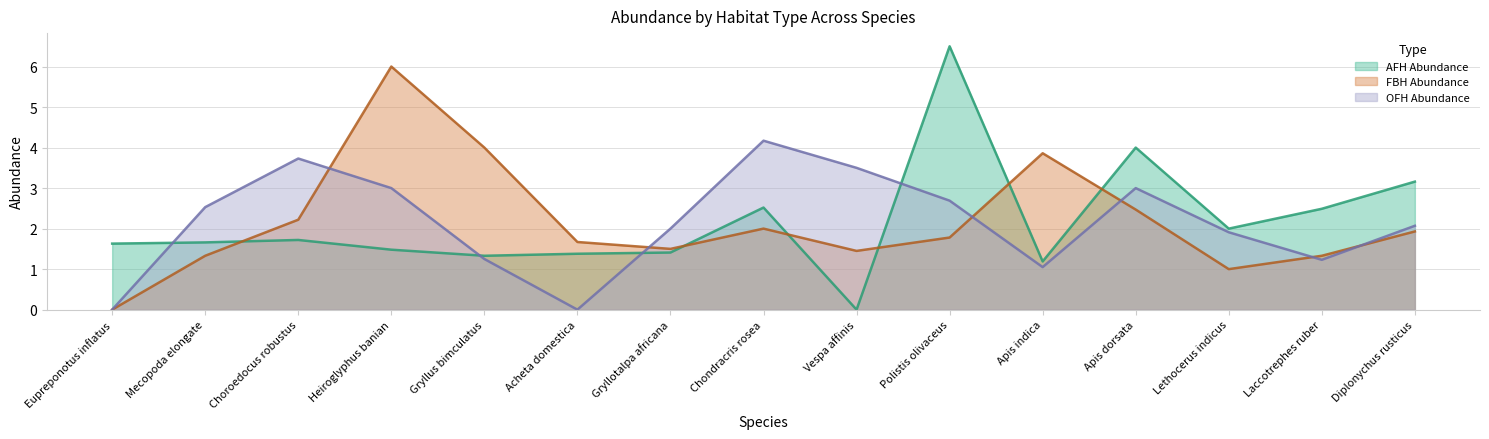

True or false: OFH Abundance and FBH Abundance cross at least once.

True